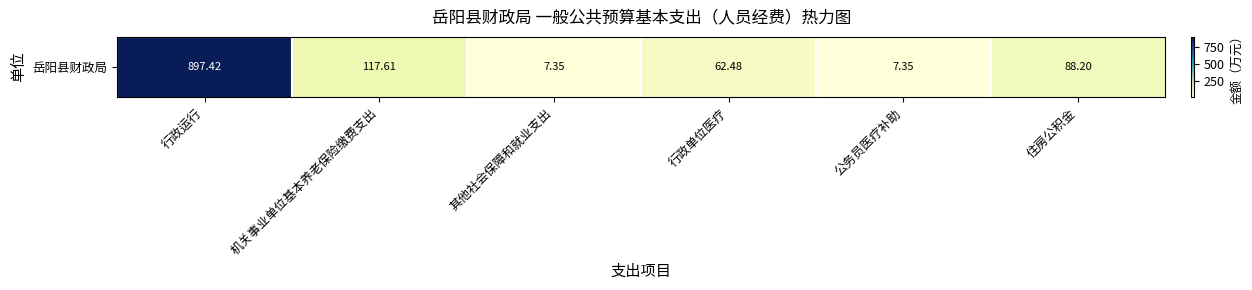

Reading left to right, what are all the values shown in this chart?

行政运行=897.4	机关事业单位基本养老保险缴费支出=117.6	其他社会保障和就业支出=7.4	行政单位医疗=62.5	公务员医疗补助=7.4	住房公积金=88.2